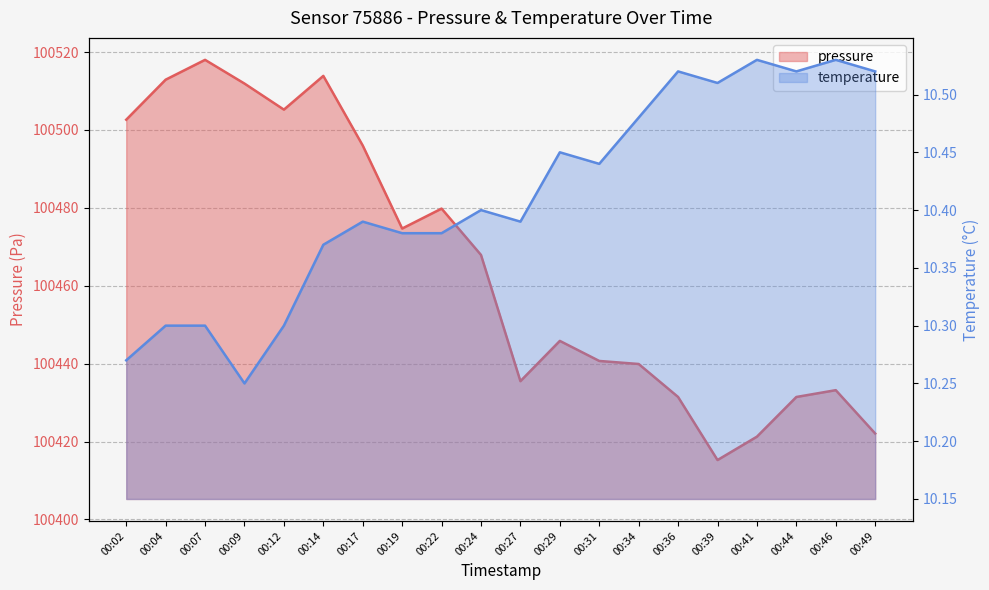

What is the difference between the maximum and second lowest values in the pressure series?

96.8